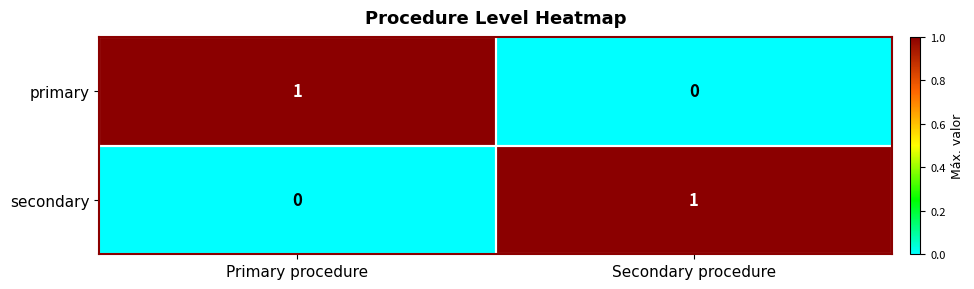

Where is primary nearest to the value 0?

Secondary procedure